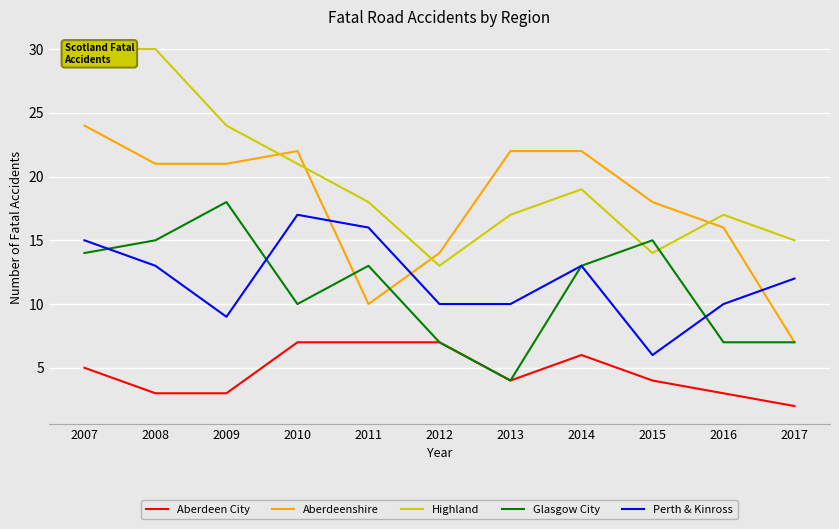

What are all the series names shown in the legend?

Aberdeen City, Aberdeenshire, Highland, Glasgow City, Perth & Kinross